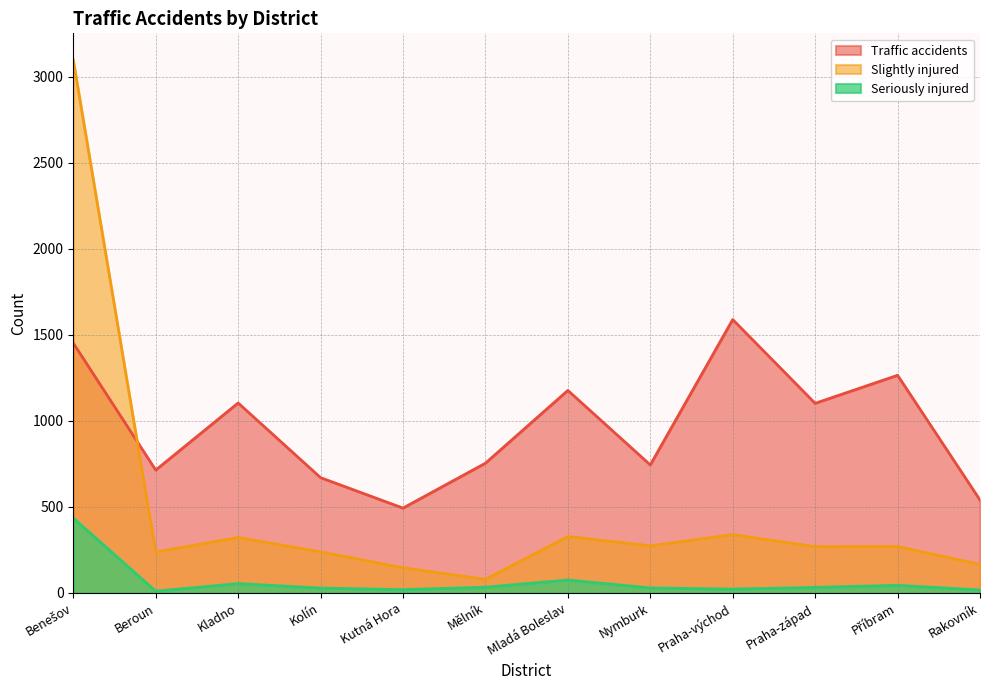

How many times do Slightly injured and Traffic accidents cross each other?

1